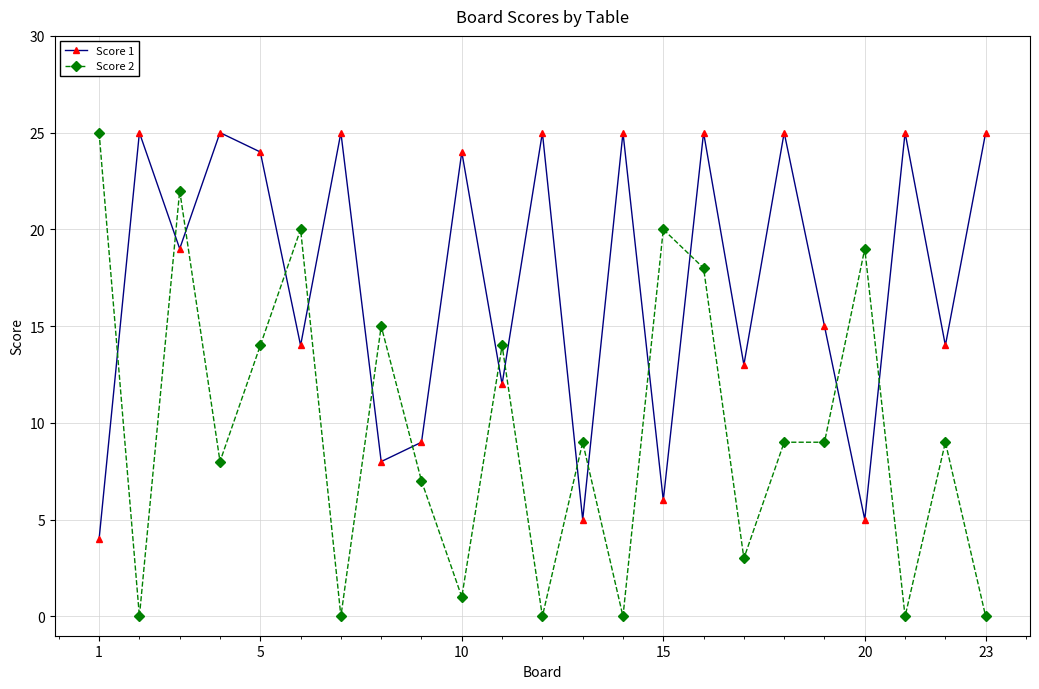

True or false: Score 1 has more than 0 interior local peaks.

True